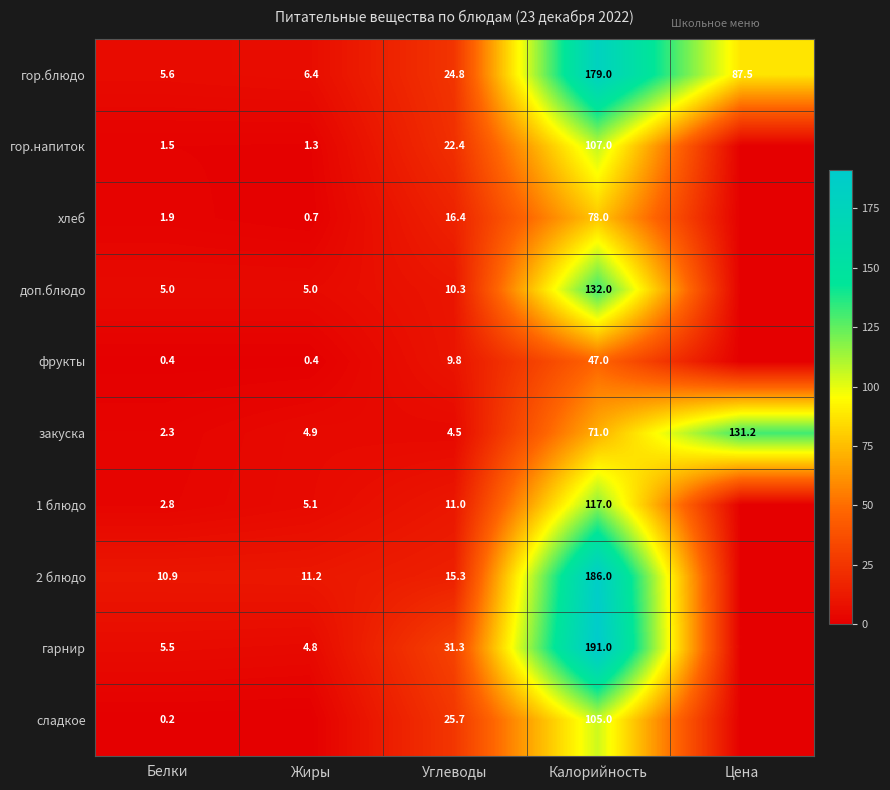

Is the value of гор.напиток at Белки greater than the value of сладкое at Углеводы?

No